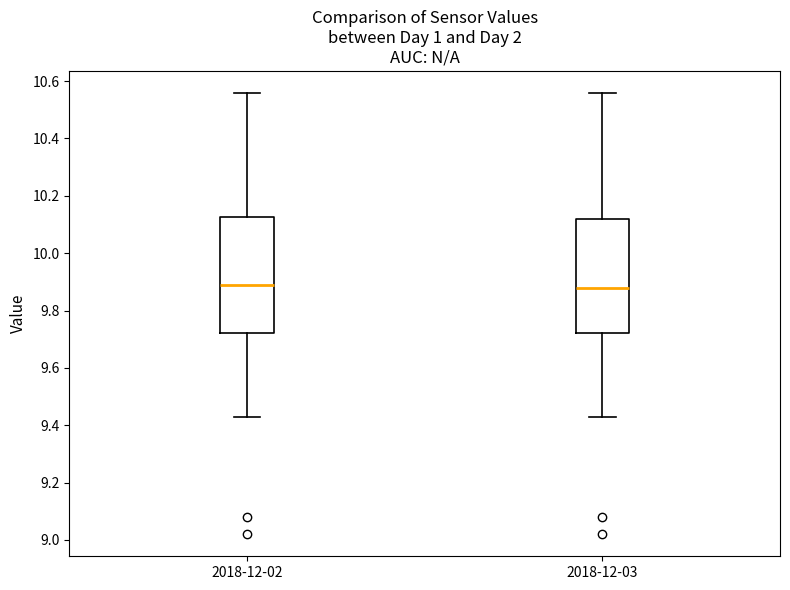

Reading left to right, transcribe this box plot: for each box, give where its median line is, the range the box spans, and where its two whiskers end, as read against the y-axis. The values are not printed on the chart, so give them approximately, as read against the axis.

2018-12-02: median 9.90, box 9.72 to 10.12, whiskers 9.44 to 10.56
2018-12-03: median 9.88, box 9.72 to 10.12, whiskers 9.44 to 10.56